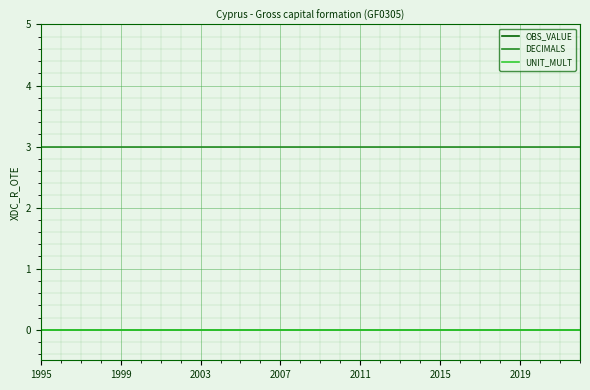

Does the chart have visible grid lines?

Yes